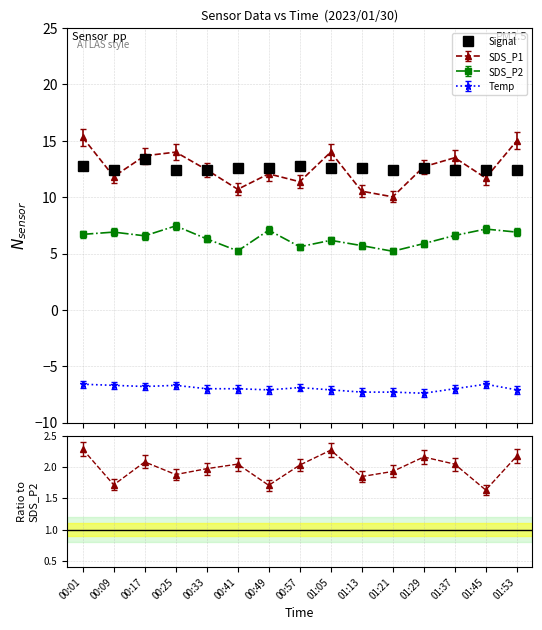

The chart shows a value of 12.4 at 01:53. True or false?

True